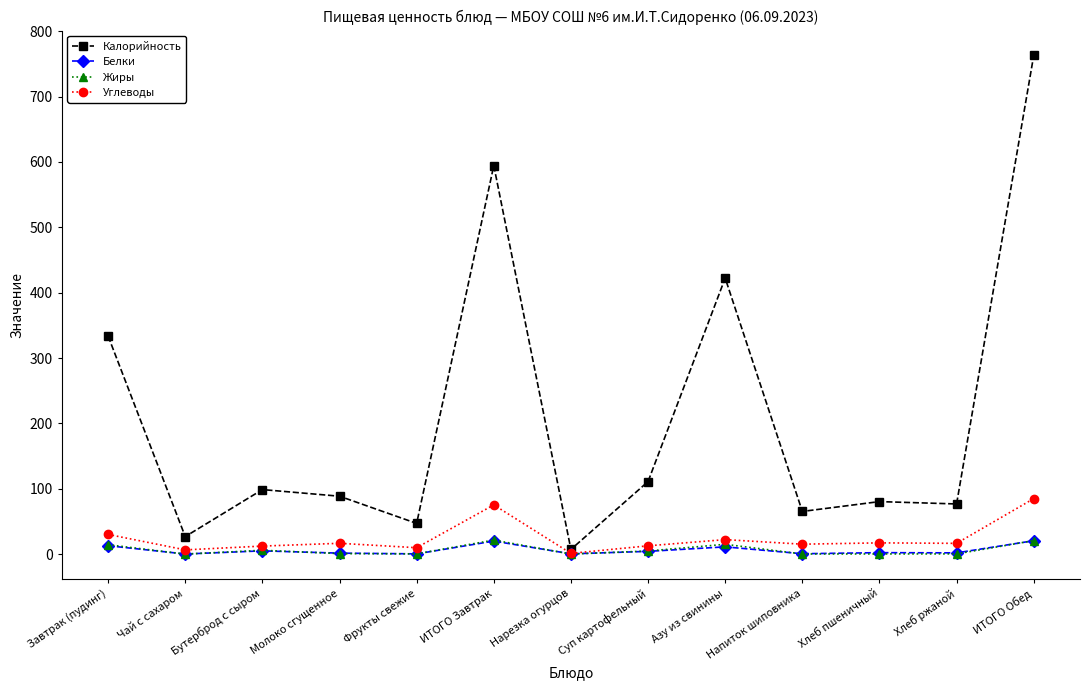

Is the value of Углеводы at Хлеб ржаной greater than the value of Калорийность at Напиток шиповника?

No